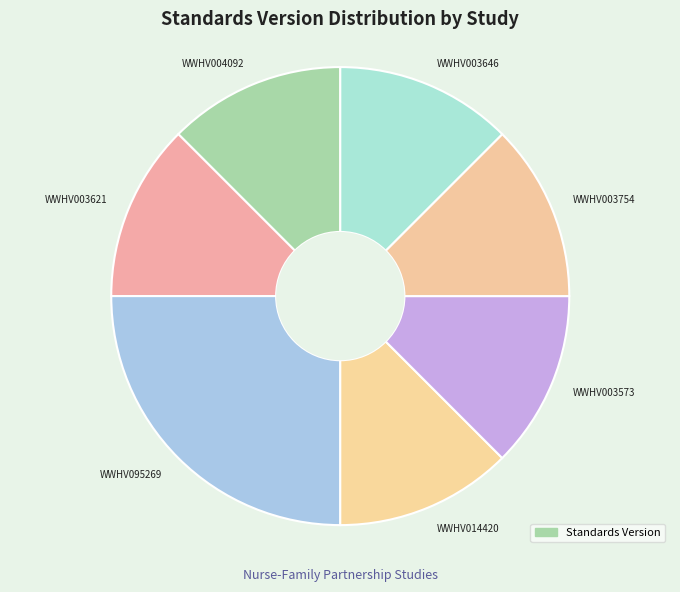

True or false: WWHV004092 accounts for 12% of the total.

True